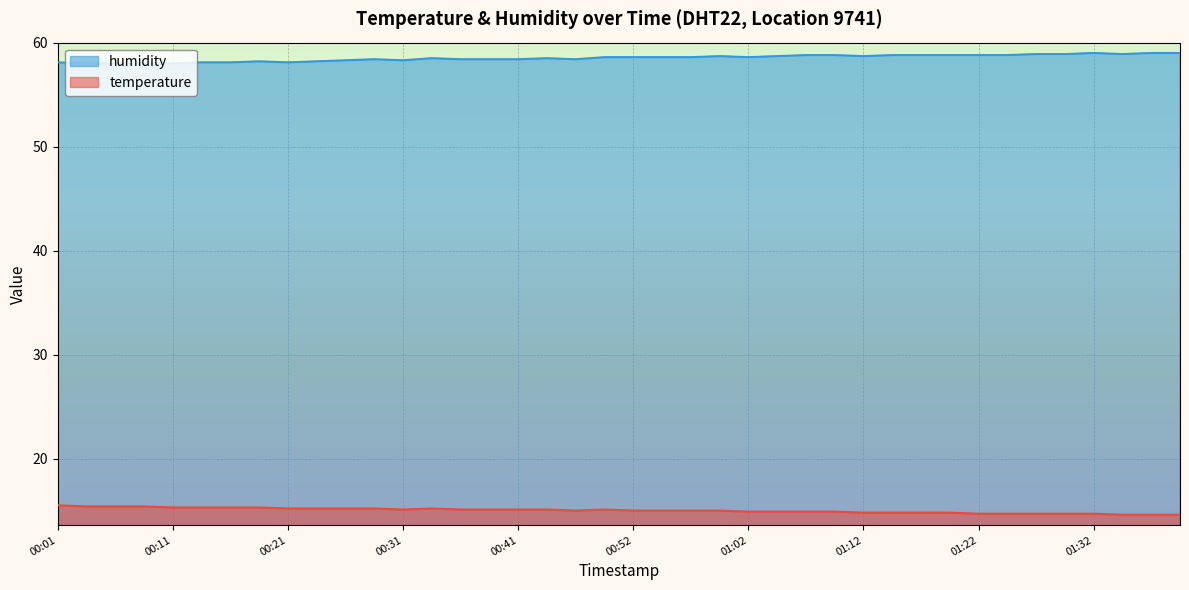

List the series in order of their overall mean, highest first.

humidity, temperature